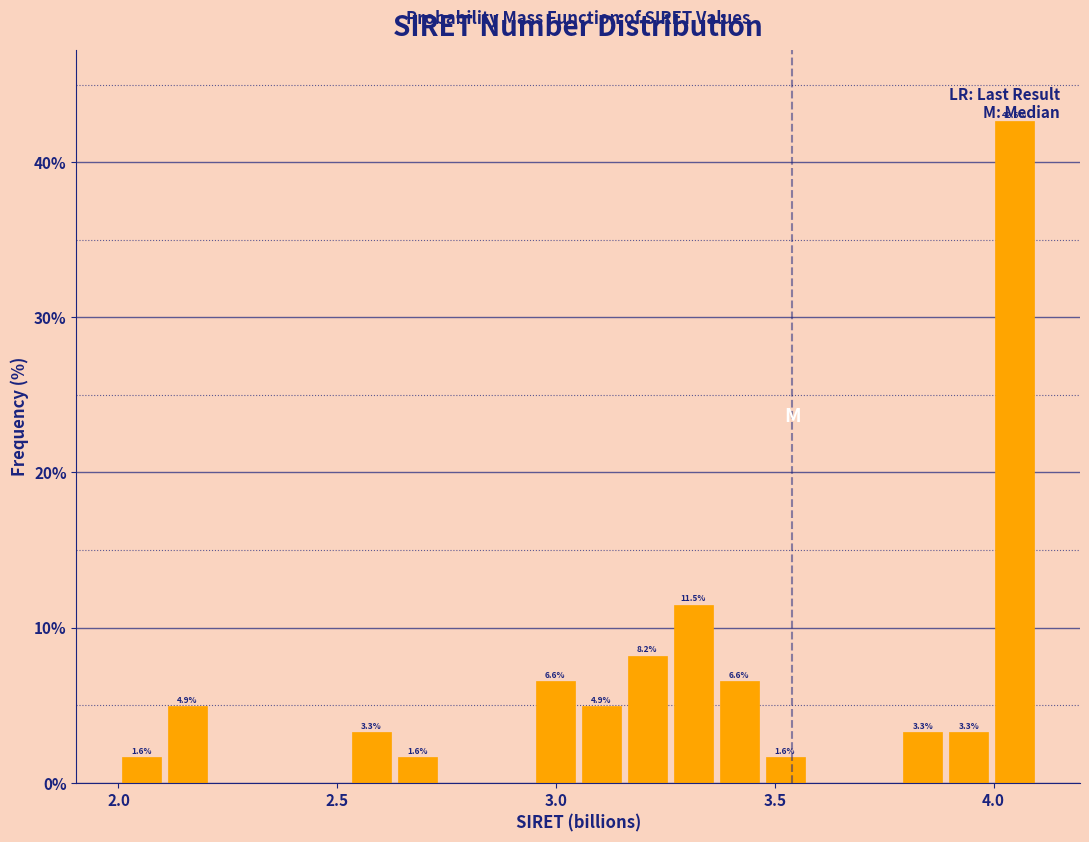

Around what value on the x-axis is the tallest bar? Give the approximate position of its centre, as read against the axis.

4.05